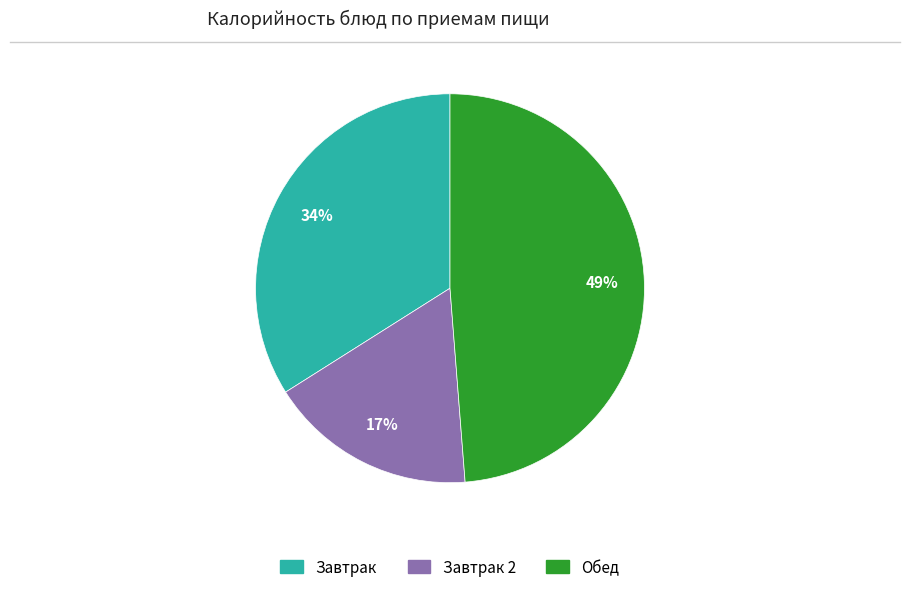

Does any single category account for the majority?

No